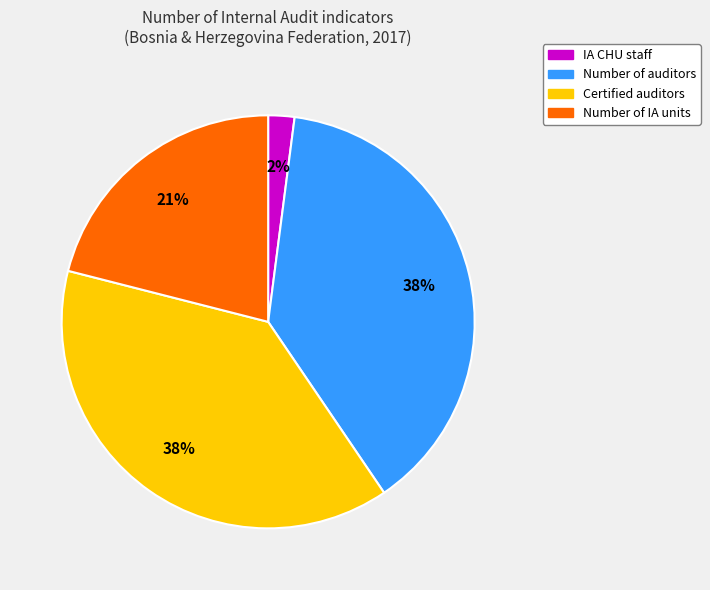

To the nearest percent, what is the average slice percentage?

25%